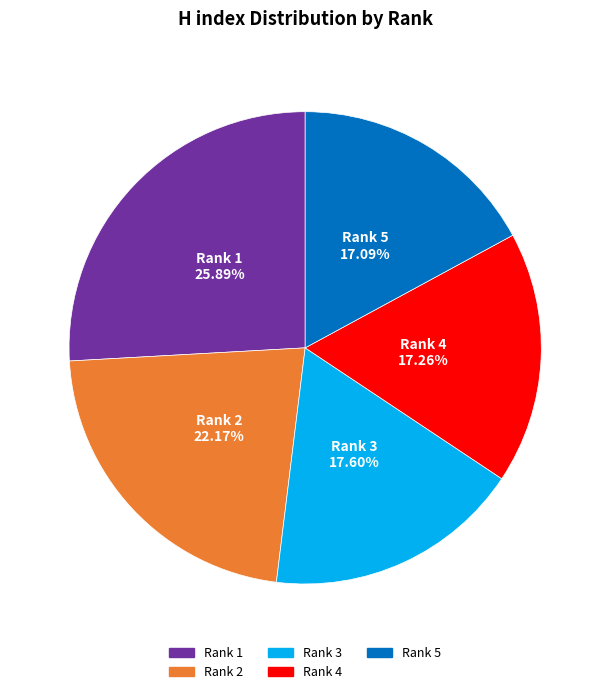

Which has a higher value, Rank 2 or Rank 5?

Rank 2